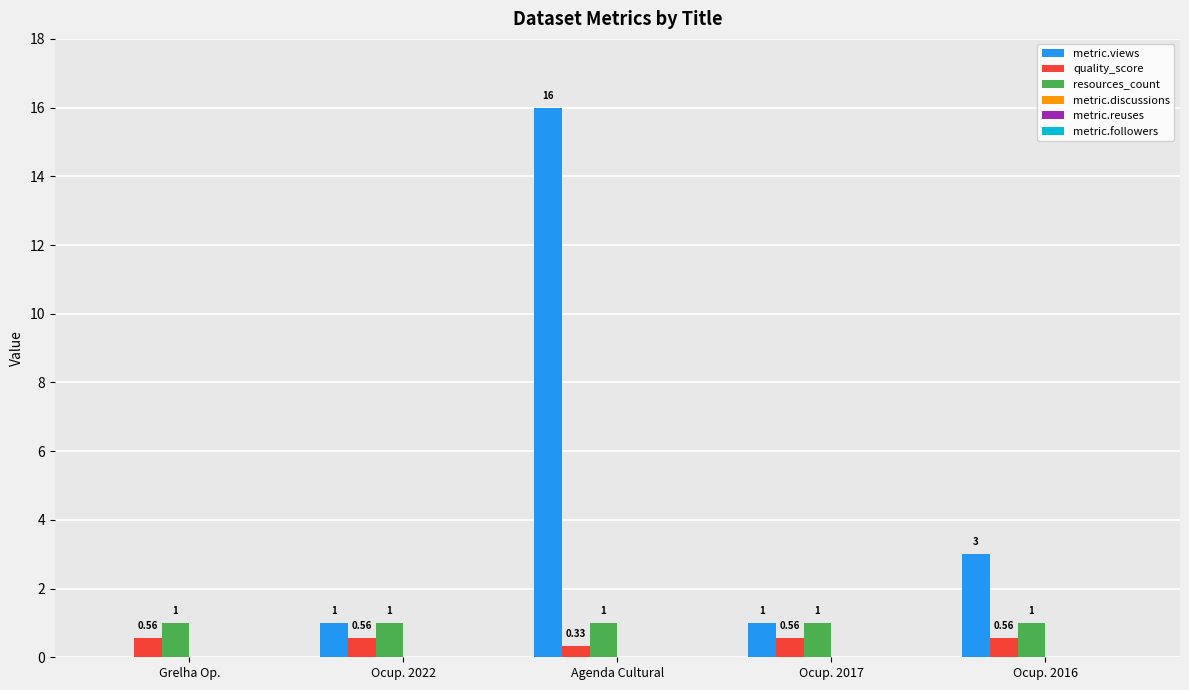

Between Ocup. 2022 and Agenda Cultural, which series saw the biggest shift?

metric.views